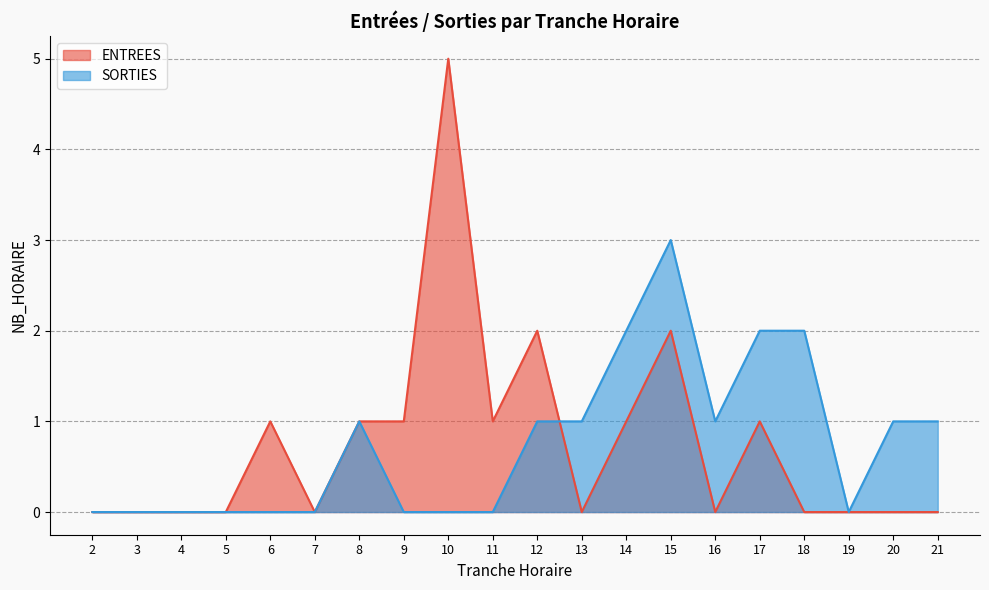

The SORTIES series shows 1 at 21. True or false?

True